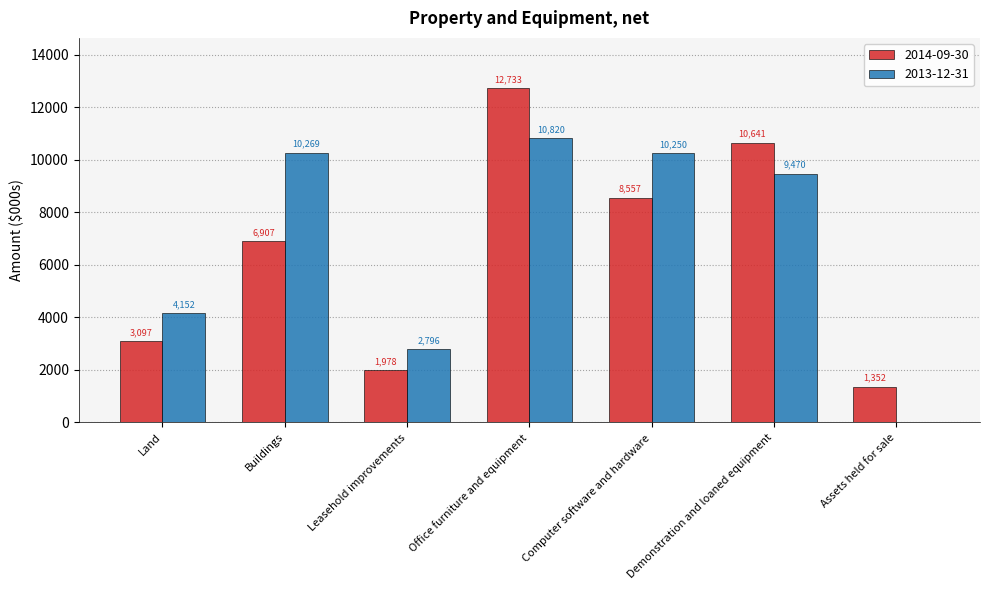

What is the highest value of the 2013-12-31 series?

10820